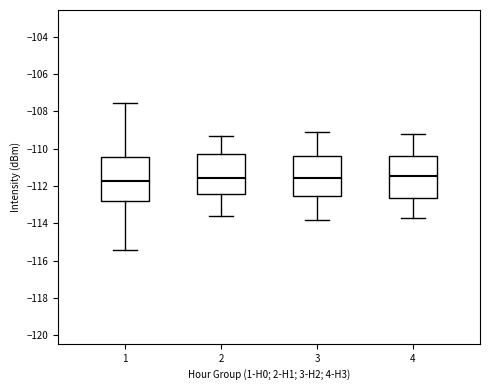

Reading left to right, transcribe this box plot: for each box, give where its median line is, the range the box spans, and where its two whiskers end, as read against the y-axis. The values are not printed on the chart, so give them approximately, as read against the axis.

1: median -111.8, box -112.8 to -110.4, whiskers -115.4 to -107.6
2: median -111.6, box -112.4 to -110.2, whiskers -113.6 to -109.2
3: median -111.6, box -112.6 to -110.4, whiskers -113.8 to -109.0
4: median -111.4, box -112.6 to -110.4, whiskers -113.6 to -109.2